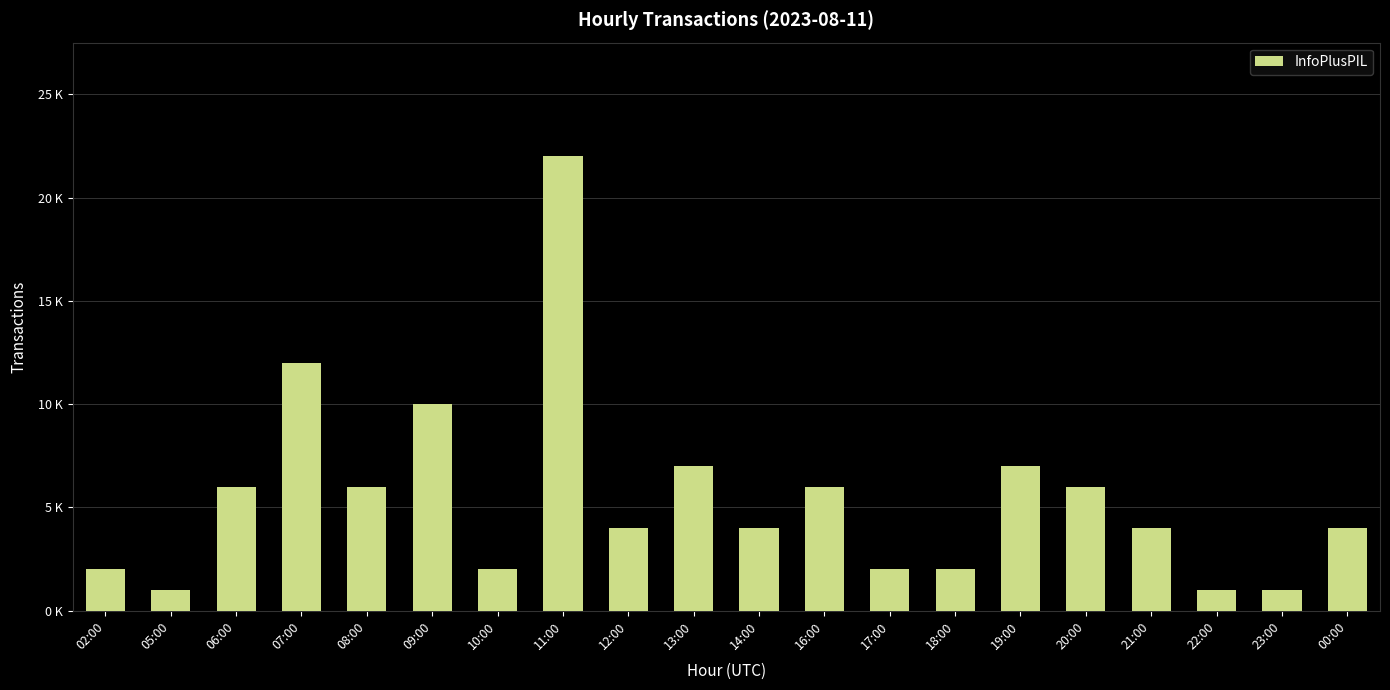

At which label does the data first exceed 4?

06:00